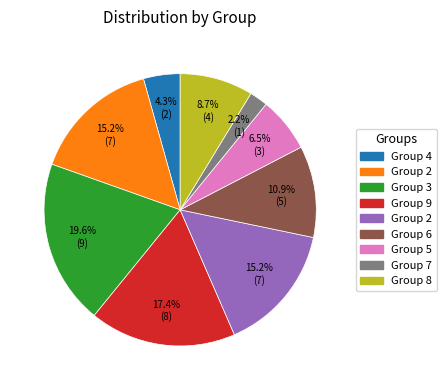

Count the number of slices in the pie.

9